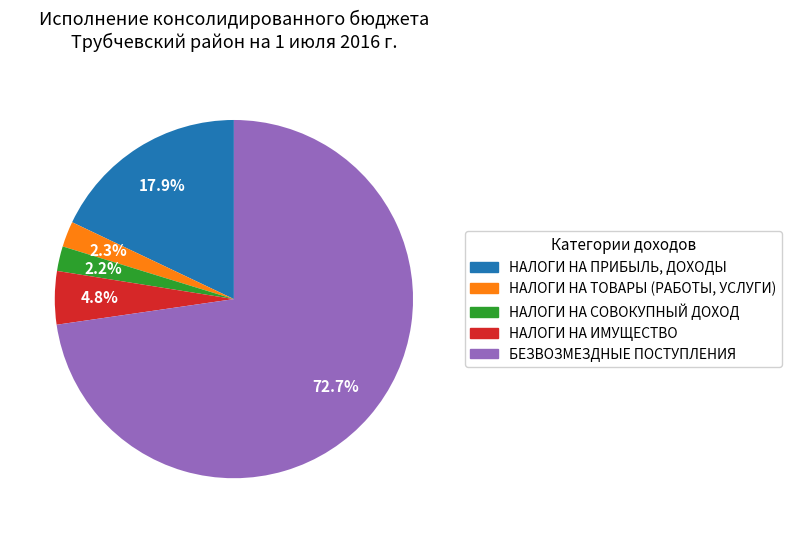

What percentage is the НАЛОГИ НА ТОВАРЫ (РАБОТЫ, УСЛУГИ) slice, to the nearest percent?

2%